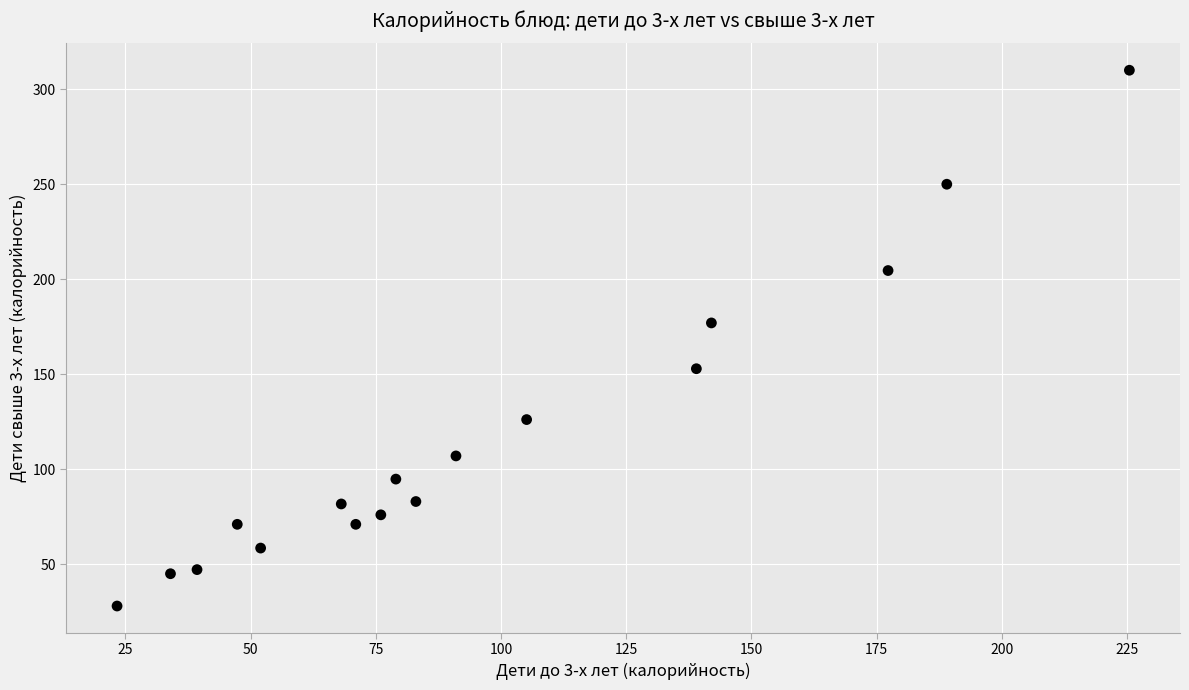

What is the range of X values (max minus min)?

202.1